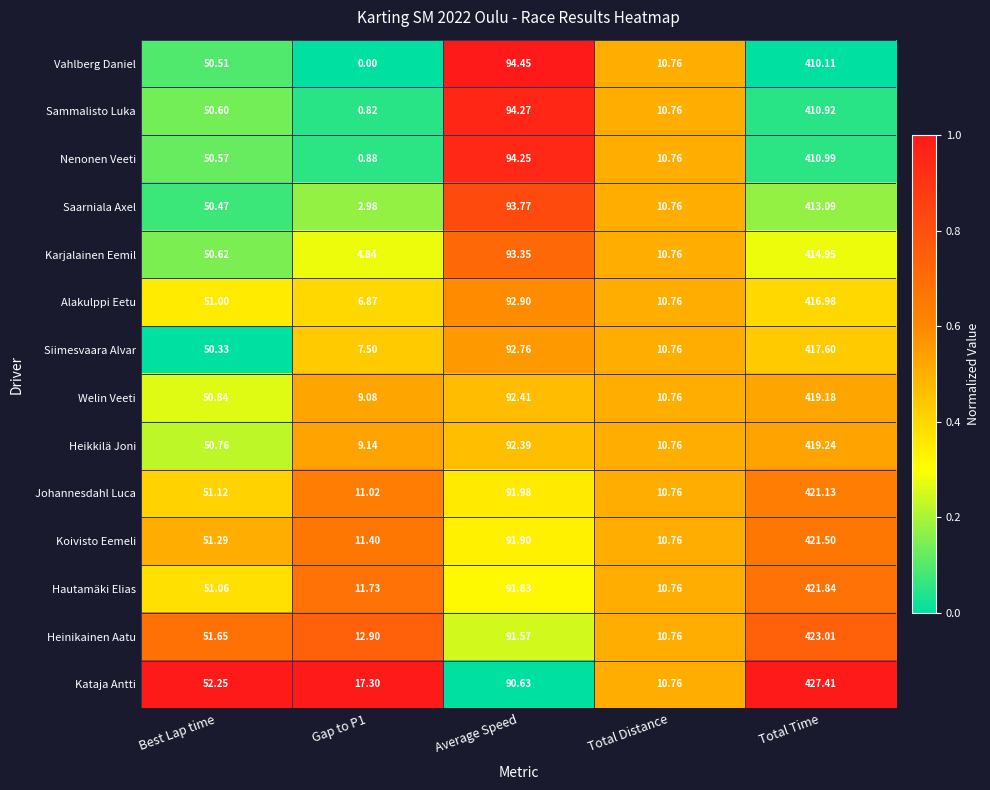

At which label does Kataja Antti first exceed 52?

Best Lap time